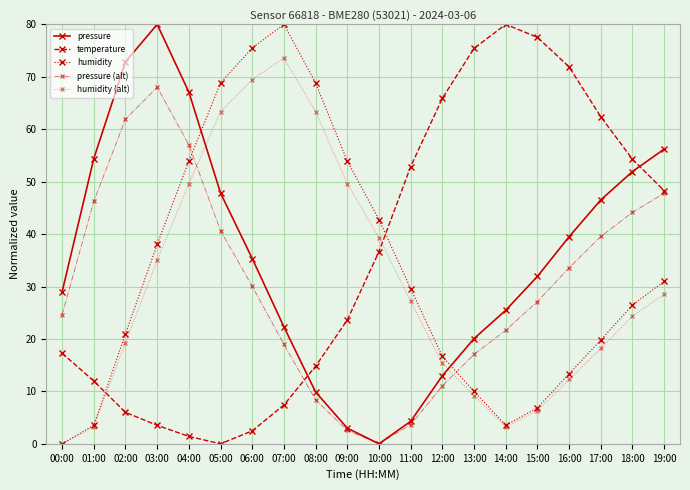

How many values in the pressure series are below 35?

10